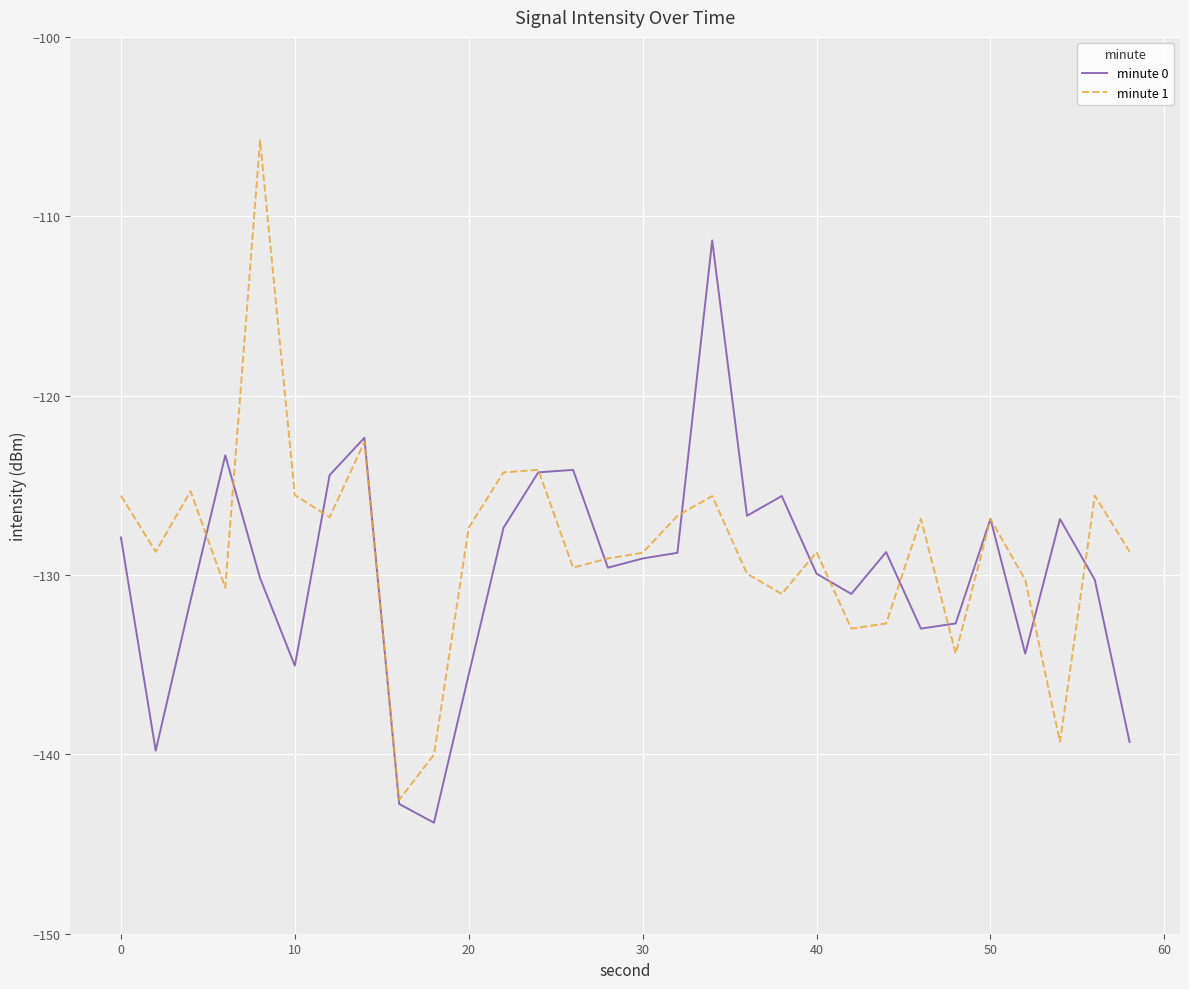

Count the number of data series in this chart.

2